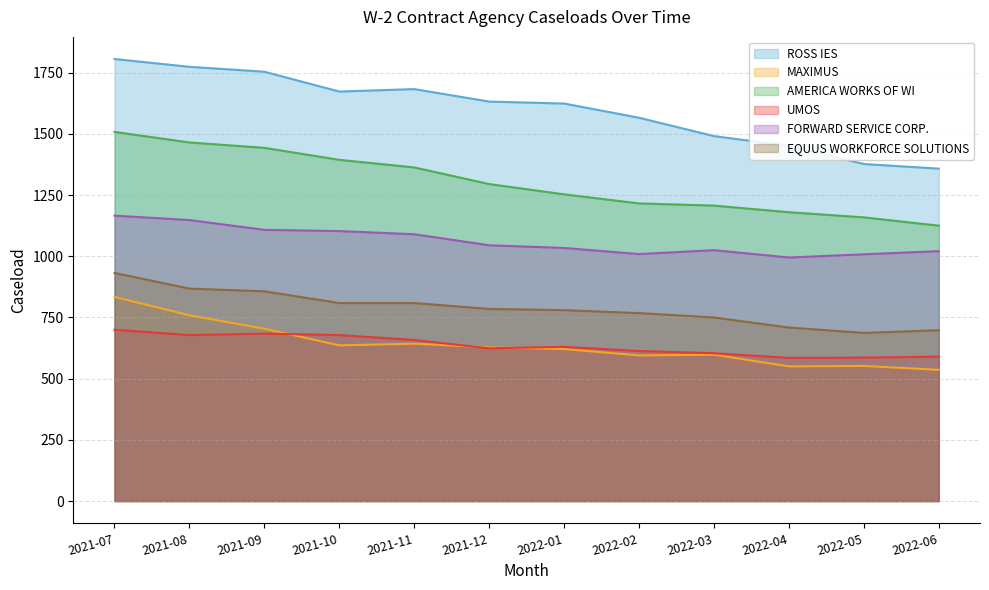

What are all the series names shown in the legend?

ROSS IES, MAXIMUS, AMERICA WORKS OF WI, UMOS, FORWARD SERVICE CORP., EQUUS WORKFORCE SOLUTIONS